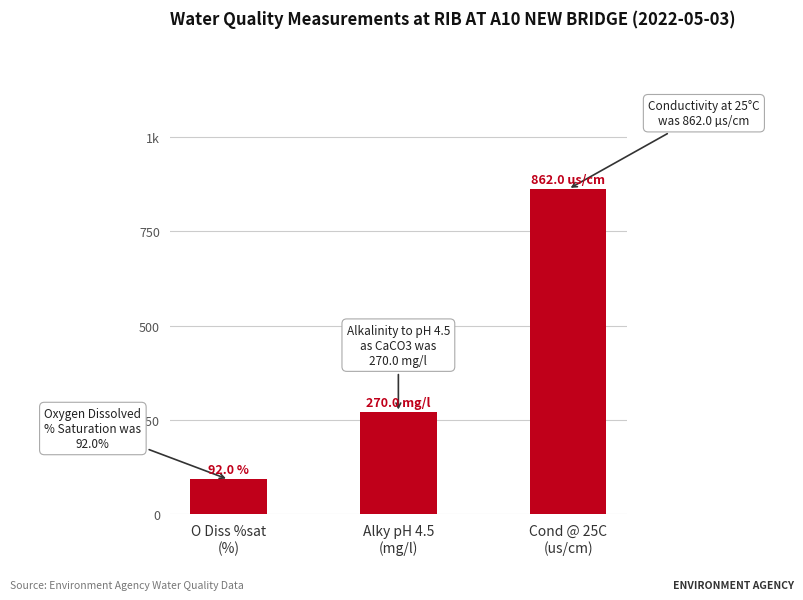

What is the difference between the values at Alky pH 4.5
(mg/l) and O Diss %sat
(%)?

178